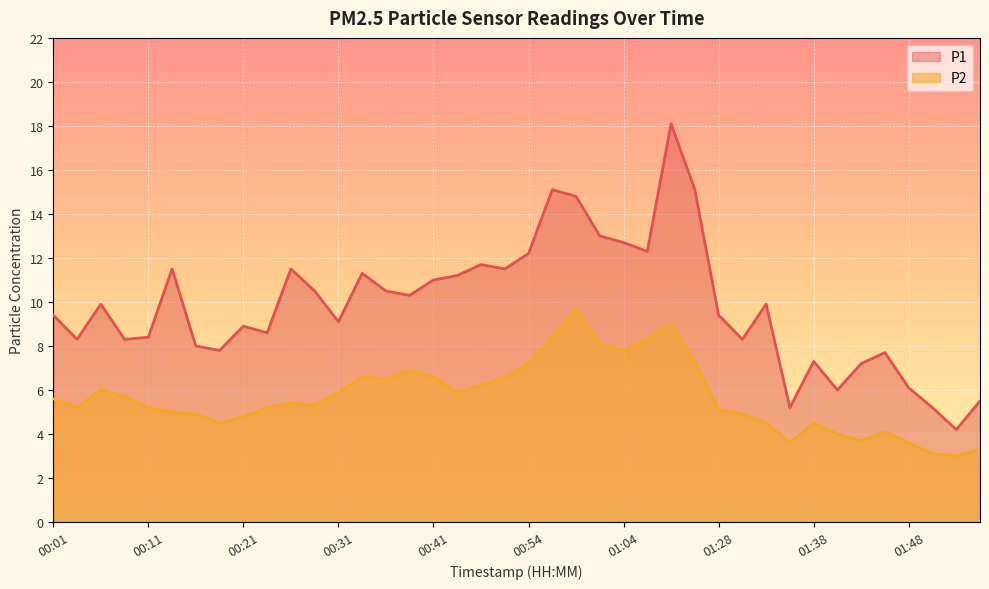

What is the difference between the P1 values at 00:11 and 00:57?

6.7